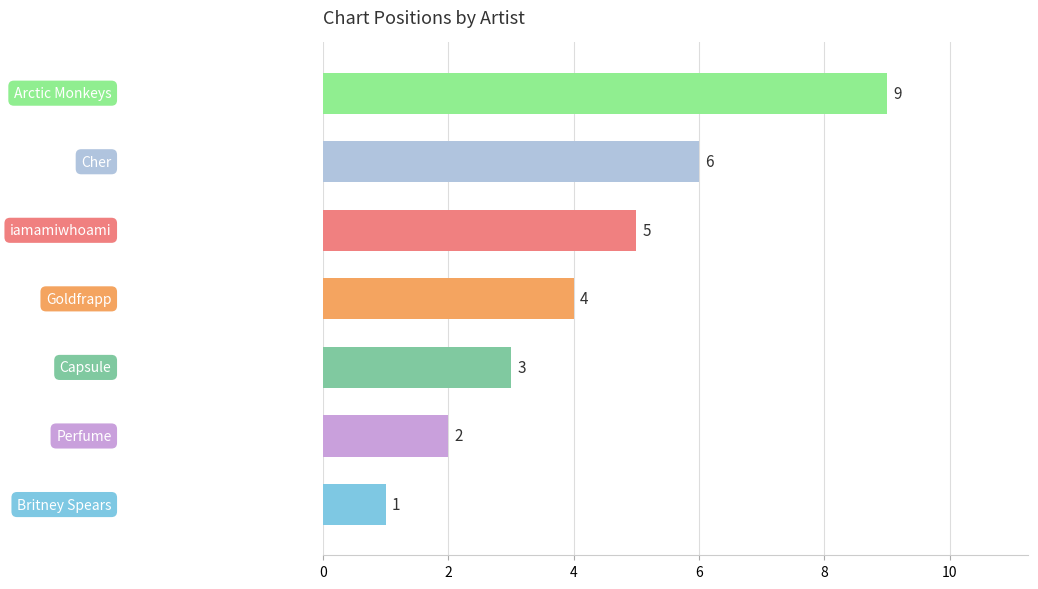

Count the values in the range 2 to 6.

5